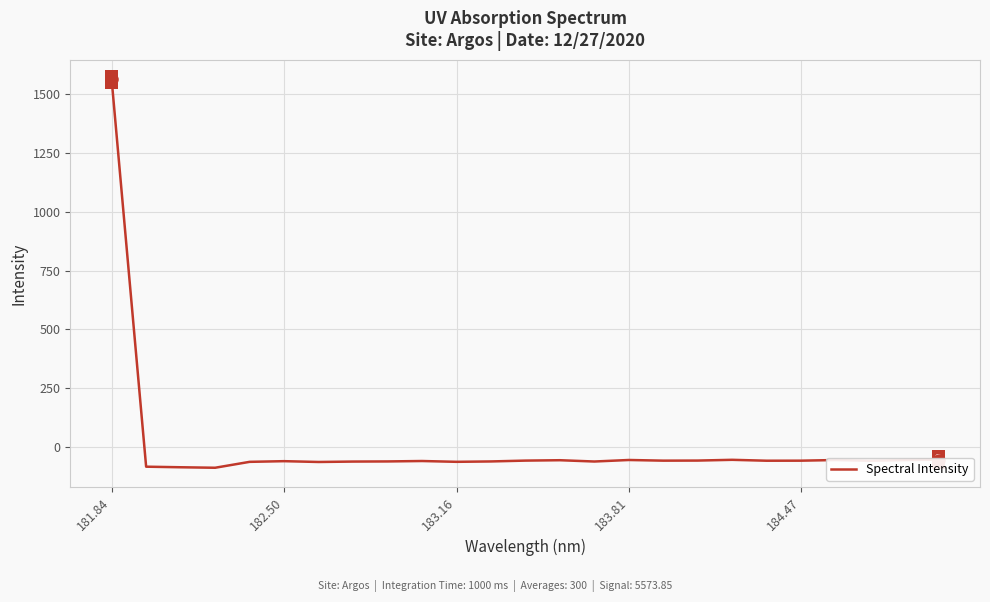

What is the minimum value shown in the chart?

-87.6